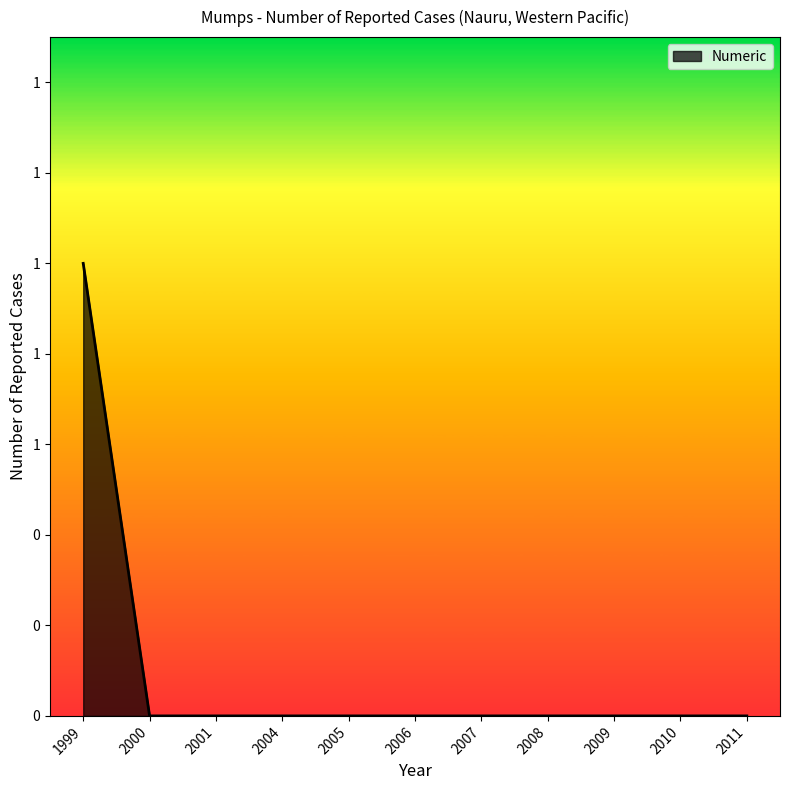

Does the chart have visible grid lines?

No